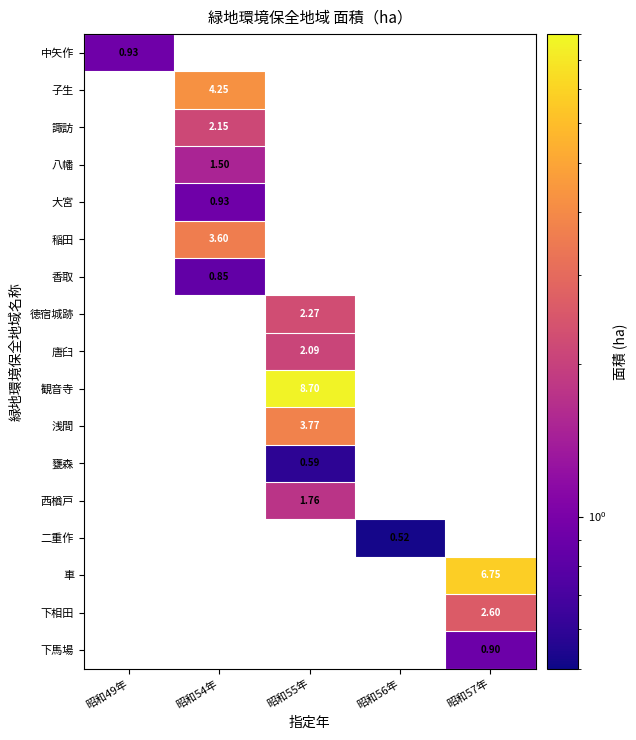

The value of 徳宿城跡 at 昭和55年 is 0.8. True or false?

False